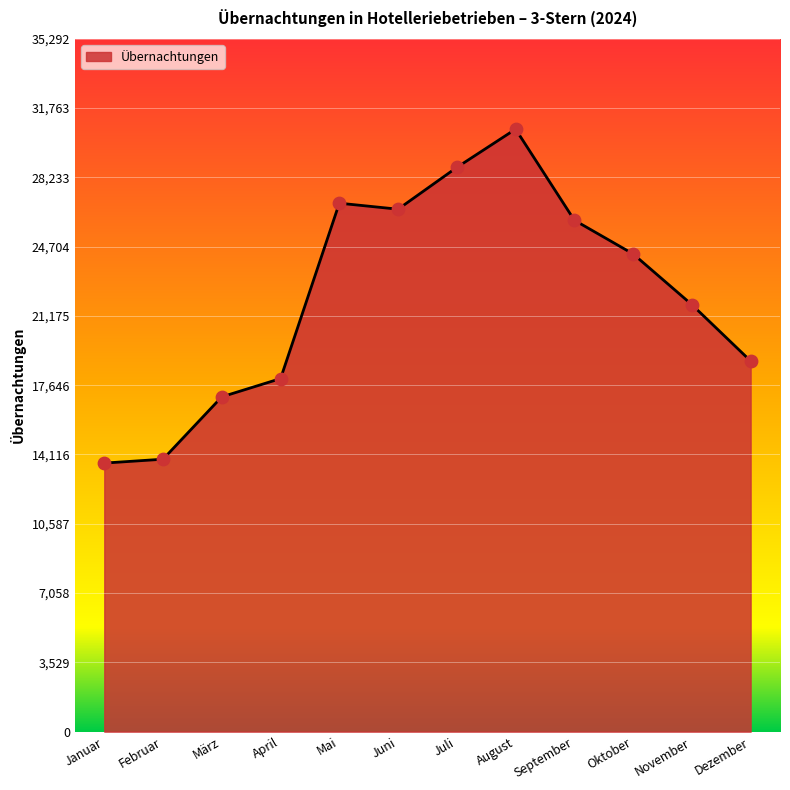

What is the change in value from Mai to Juli?

+1823